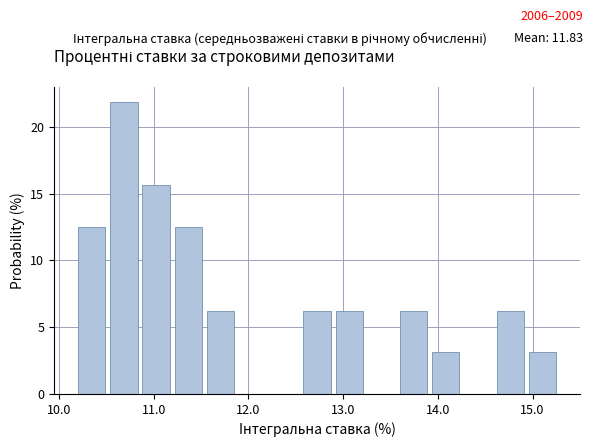

Read against the x-axis, roughly where is the centre of the tallest bar?

10.7